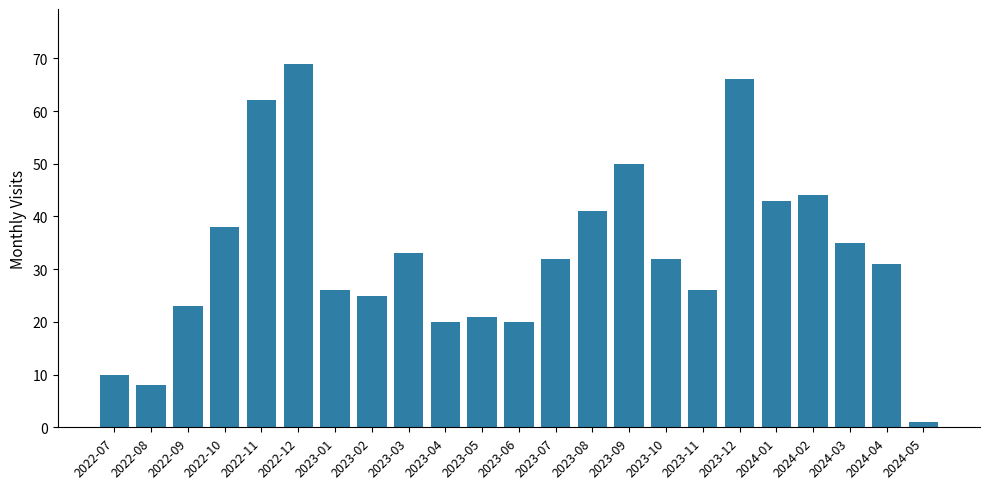

What is the difference between the maximum and minimum values?

68